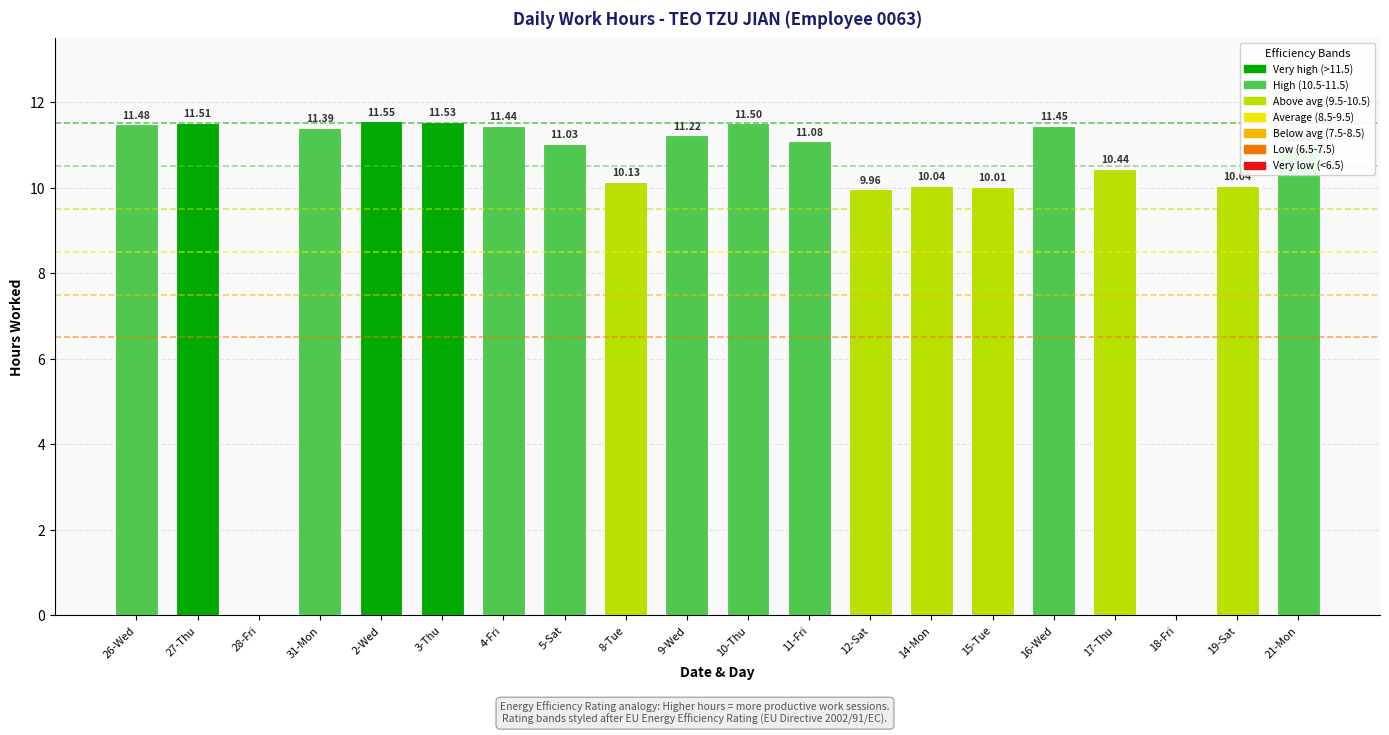

What is the ratio of the value at 19-Sat to the value at 17-Thu?

1.0